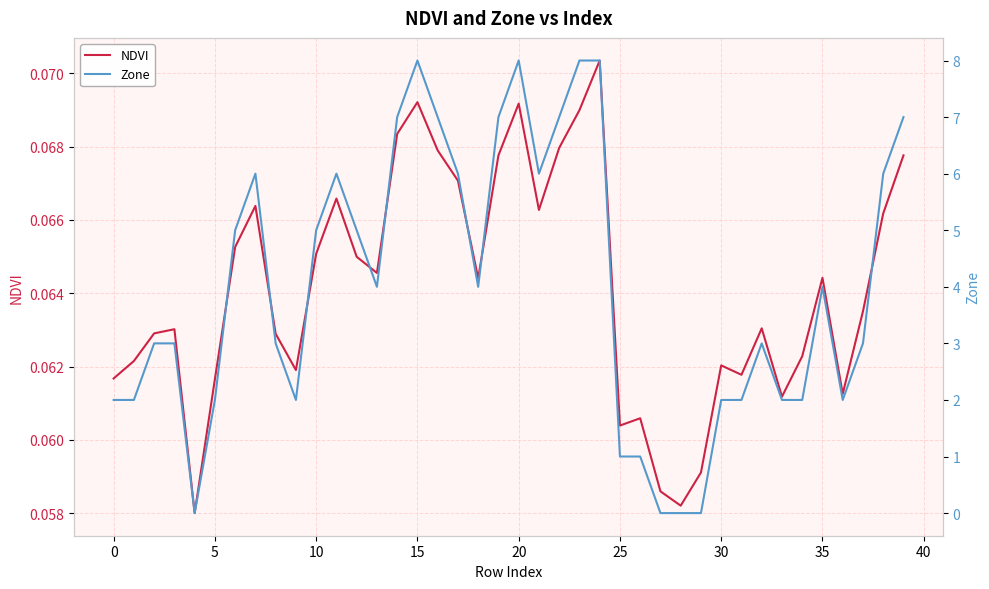

What is the label of the 29th point from the left?

28